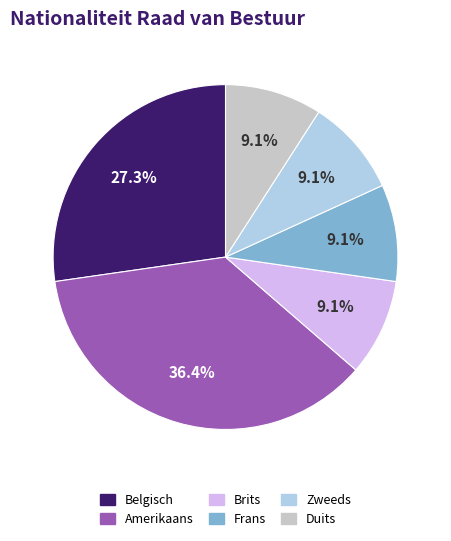

To the nearest percent, what is the average slice percentage?

17%